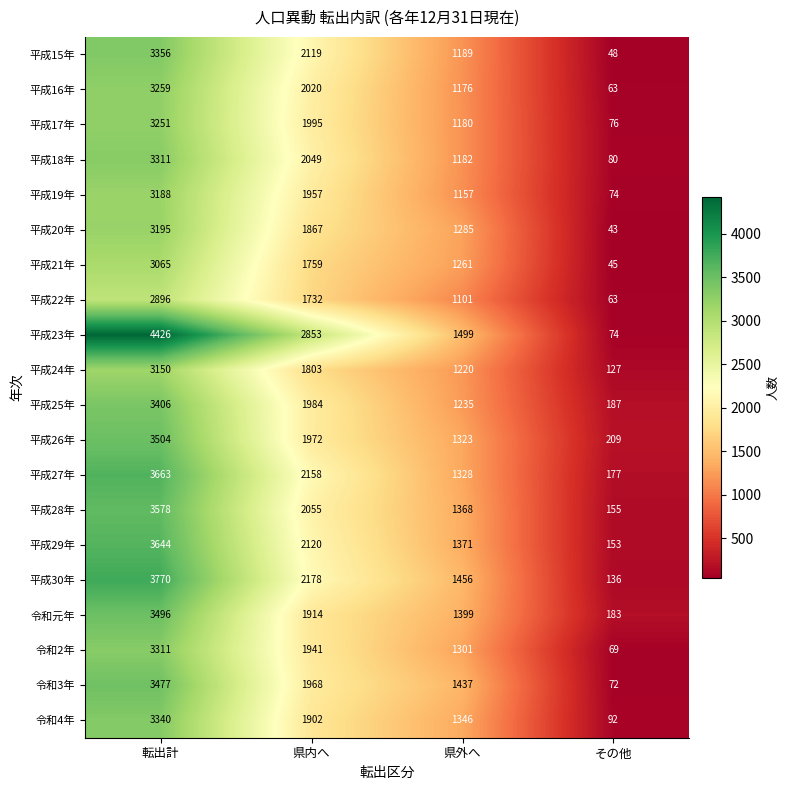

Rank the categories by 令和4年 value from lowest to highest.

その他, 県外へ, 県内へ, 転出計